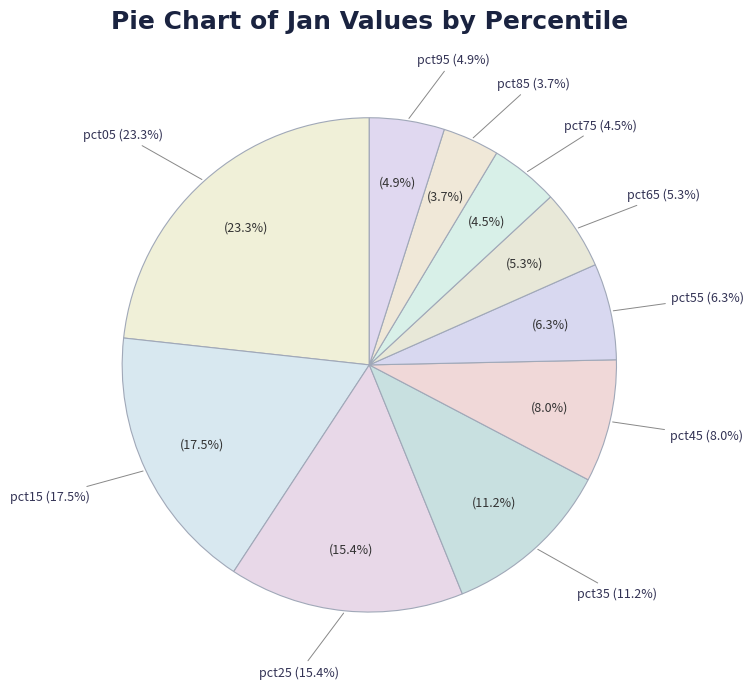

Count the number of slices in the pie.

10